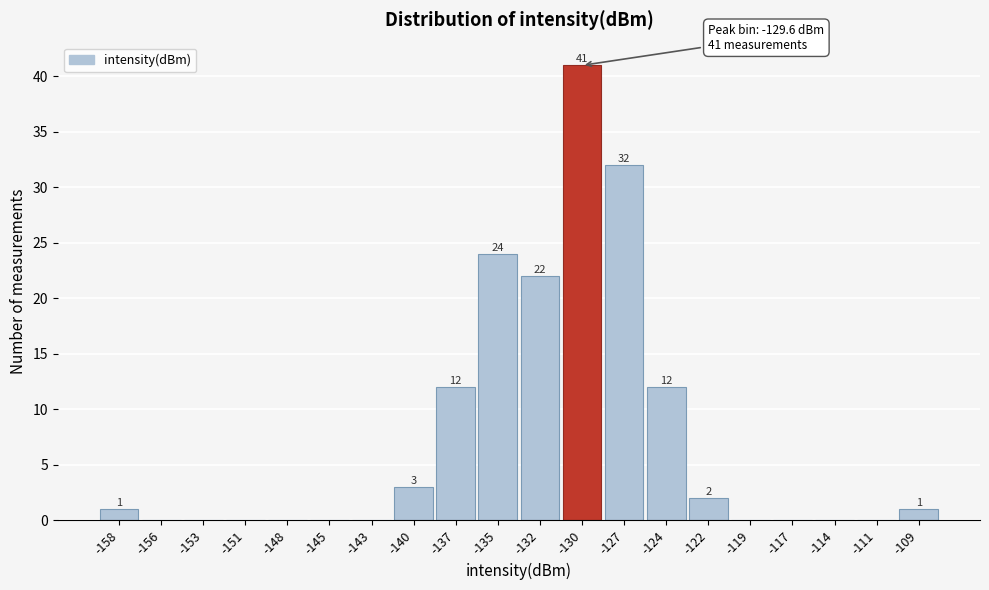

Which range on the x-axis has the tallest bar?

-131.0 to -128.5